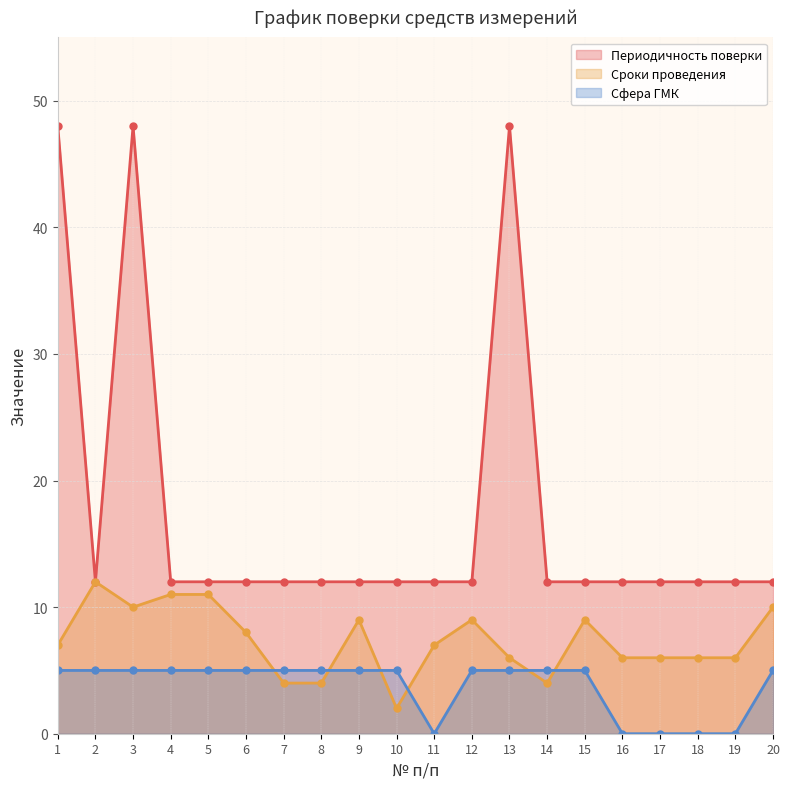

What are all the series names shown in the legend?

Периодичность поверки, Сроки проведения, Сфера ГМК